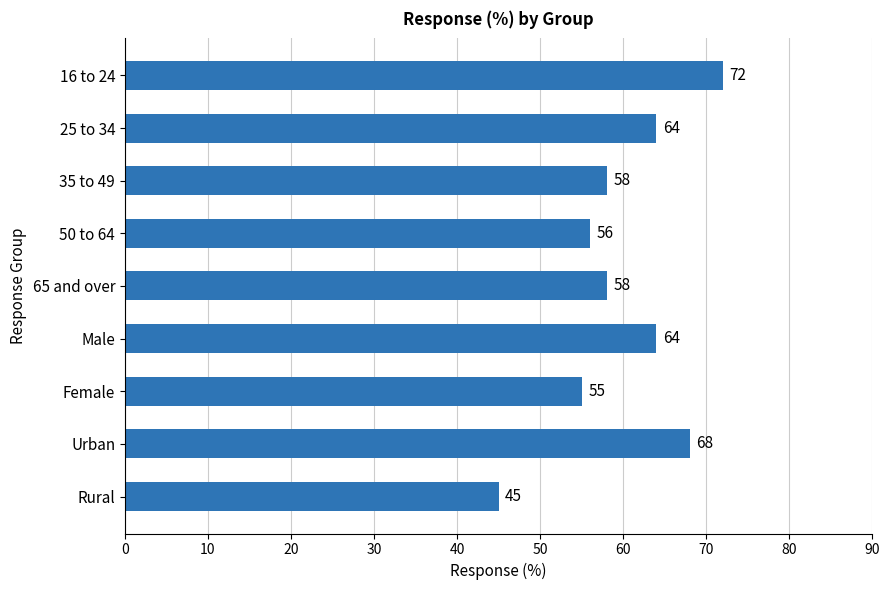

What is the difference between the maximum and second lowest values?

17